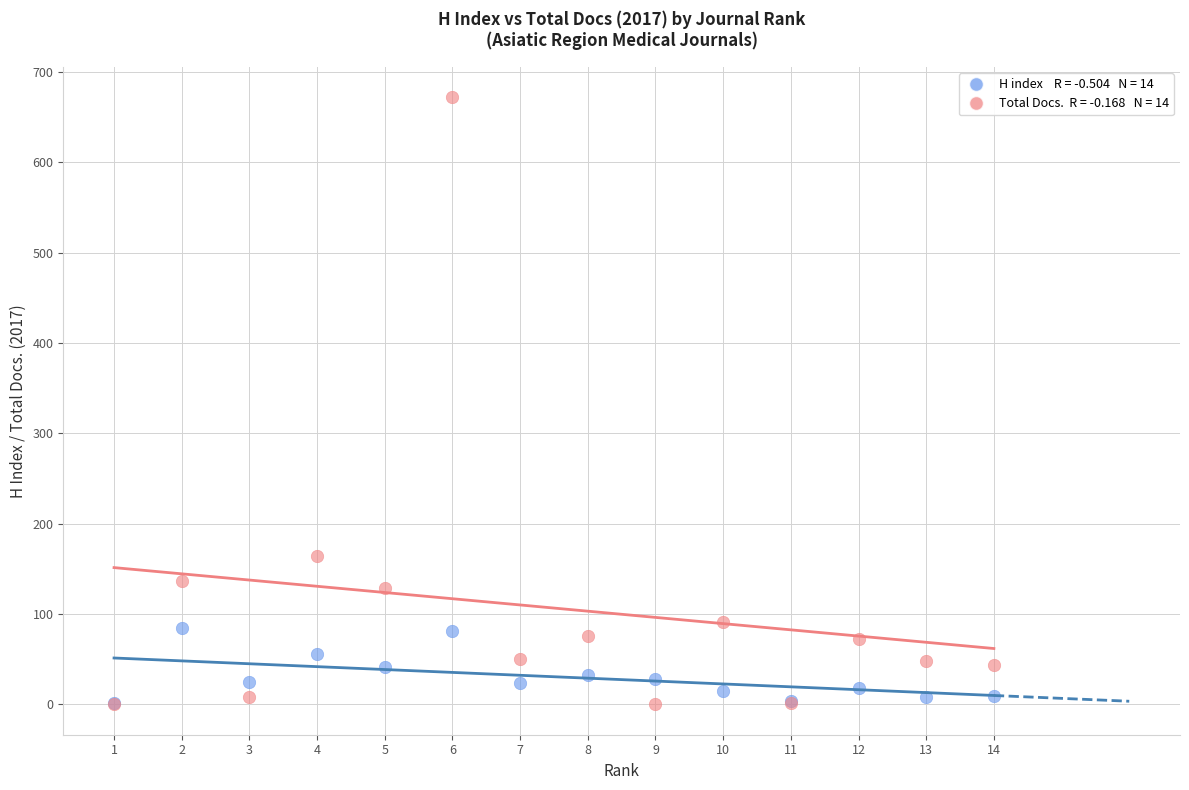

Across all series, what Y value is closest to 336?

164